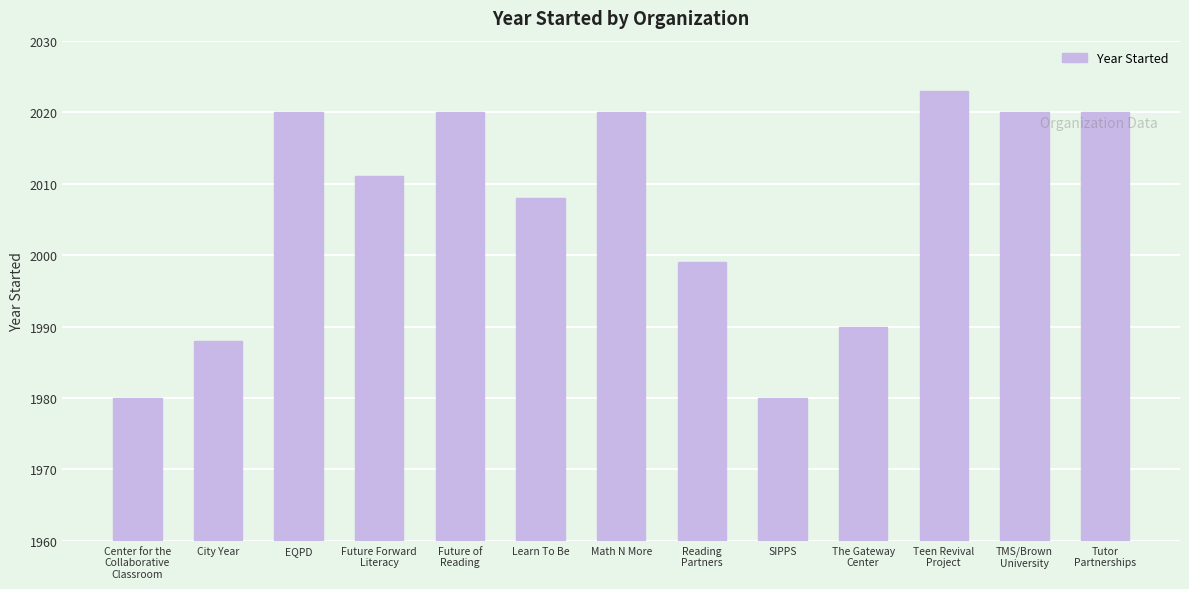

Are the bars grouped side by side (vs. stacked)?

No